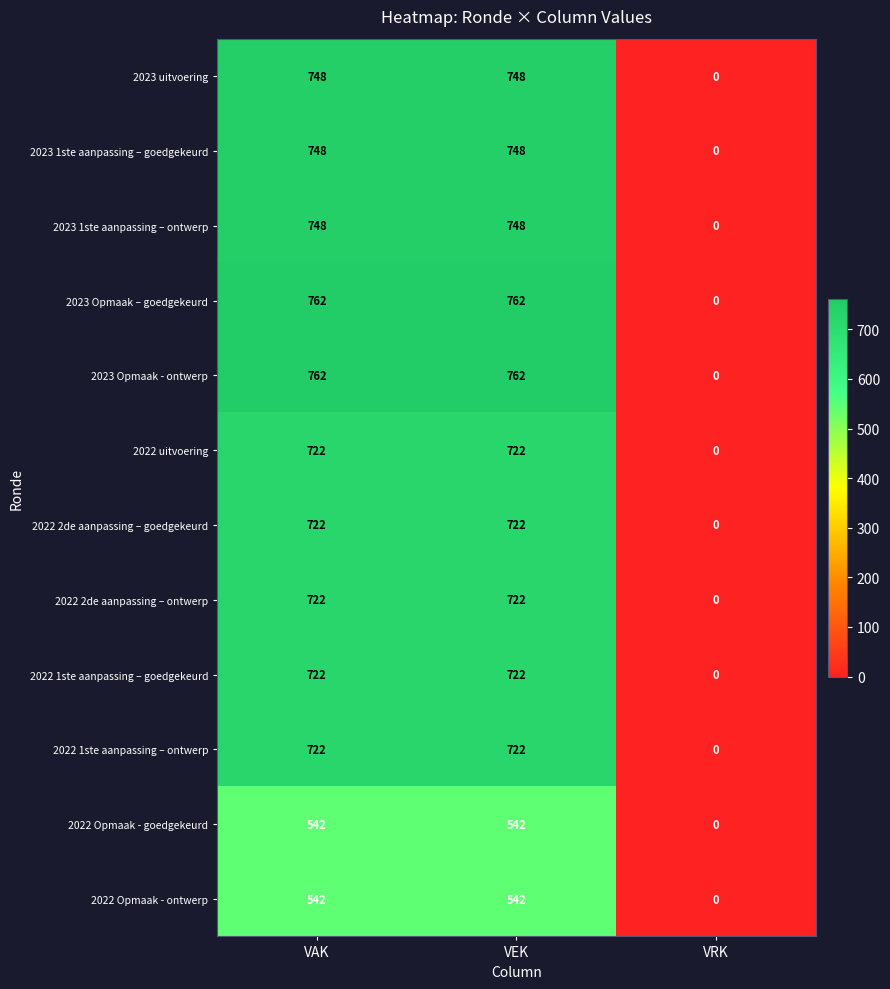

At which category does the chart reach its minimum across all series?

VRK